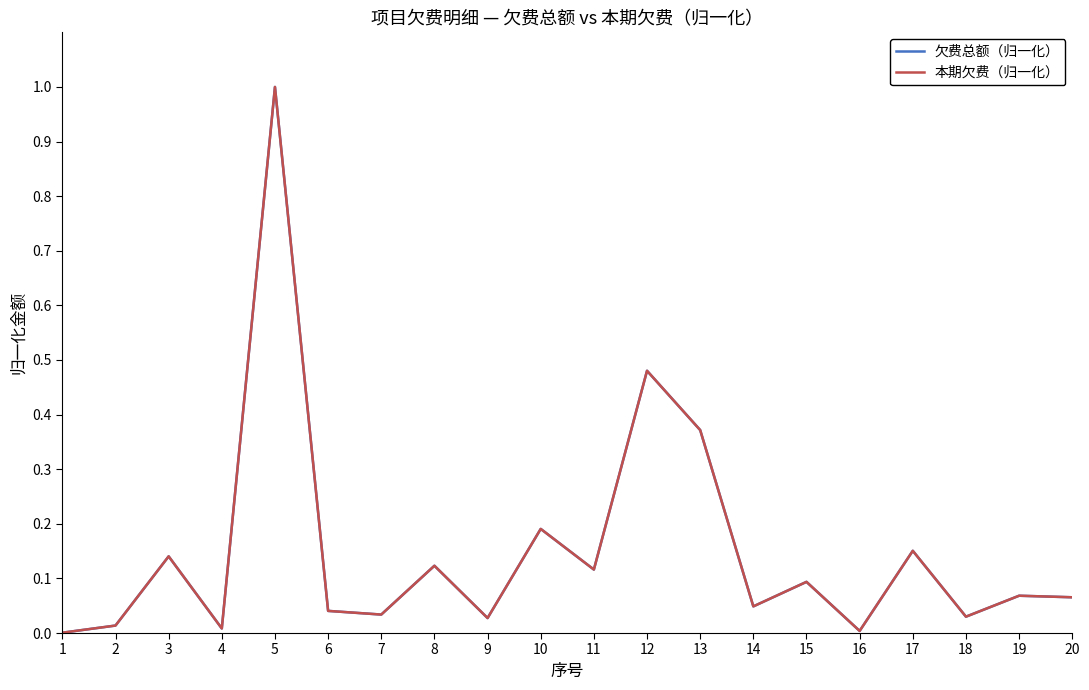

At 5, list the series in order from largest to smallest.

欠费总额（归一化）, 本期欠费（归一化）